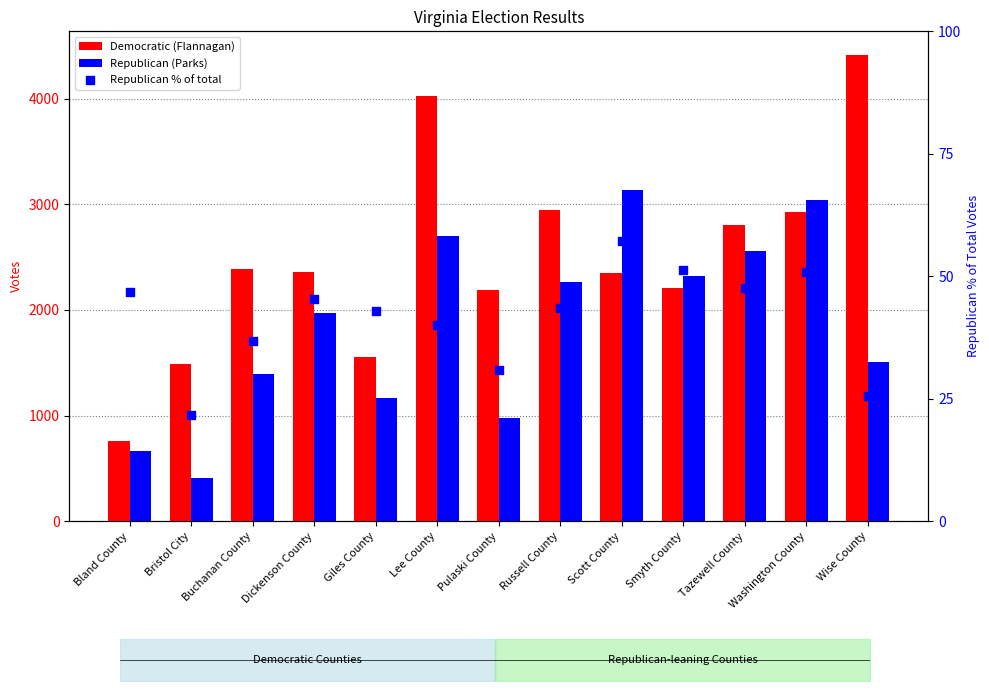

What is the total value across all series at Smyth County?

4584.2